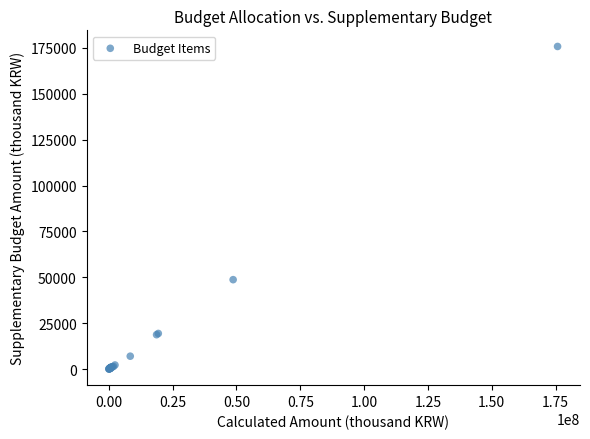

What Y value in the scatter plot is closest to 87888?

48699